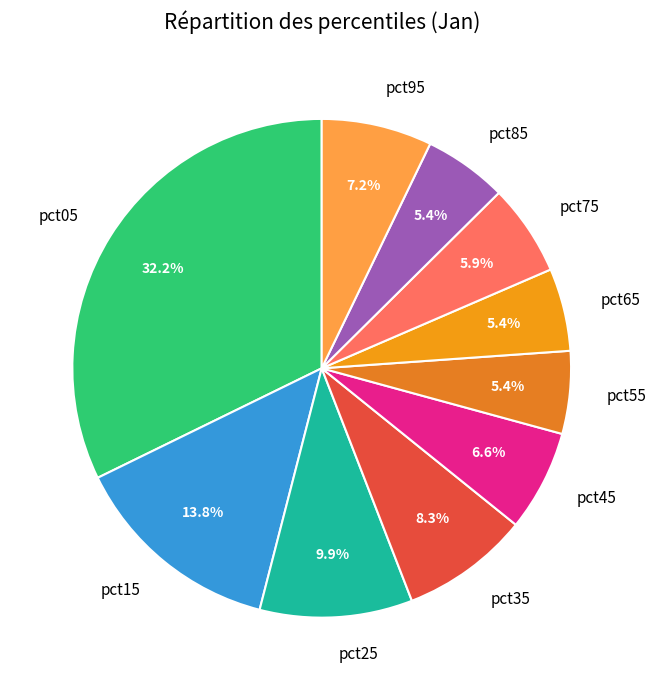

How many slices are in this pie chart?

10